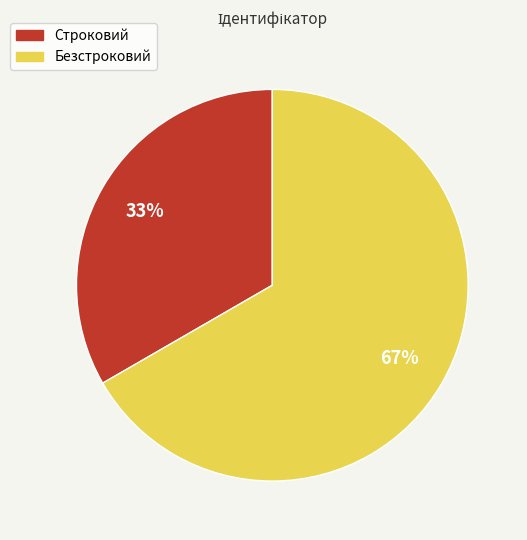

Is the sum of Строковий and Безстроковий greater than half?

Yes